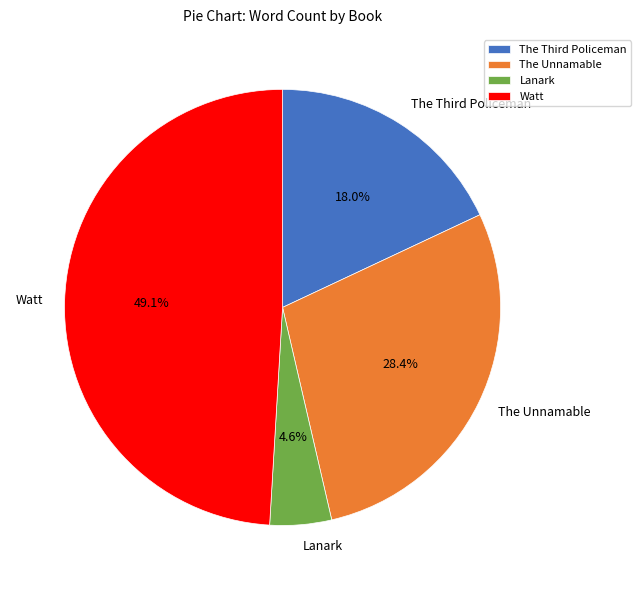

Which slice is the smallest?

Lanark